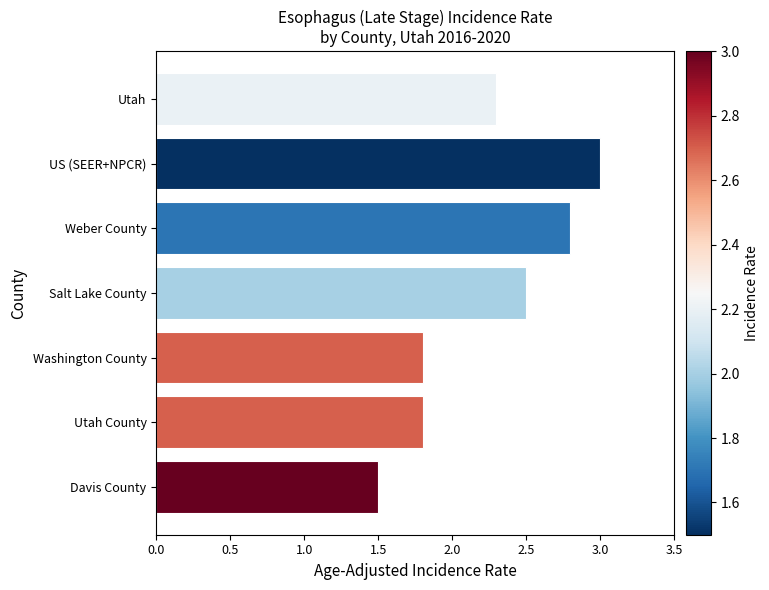

Reading top to bottom, transcribe all the data shown in this chart.

2.3	3.0	2.8	2.5	1.8	1.8	1.5